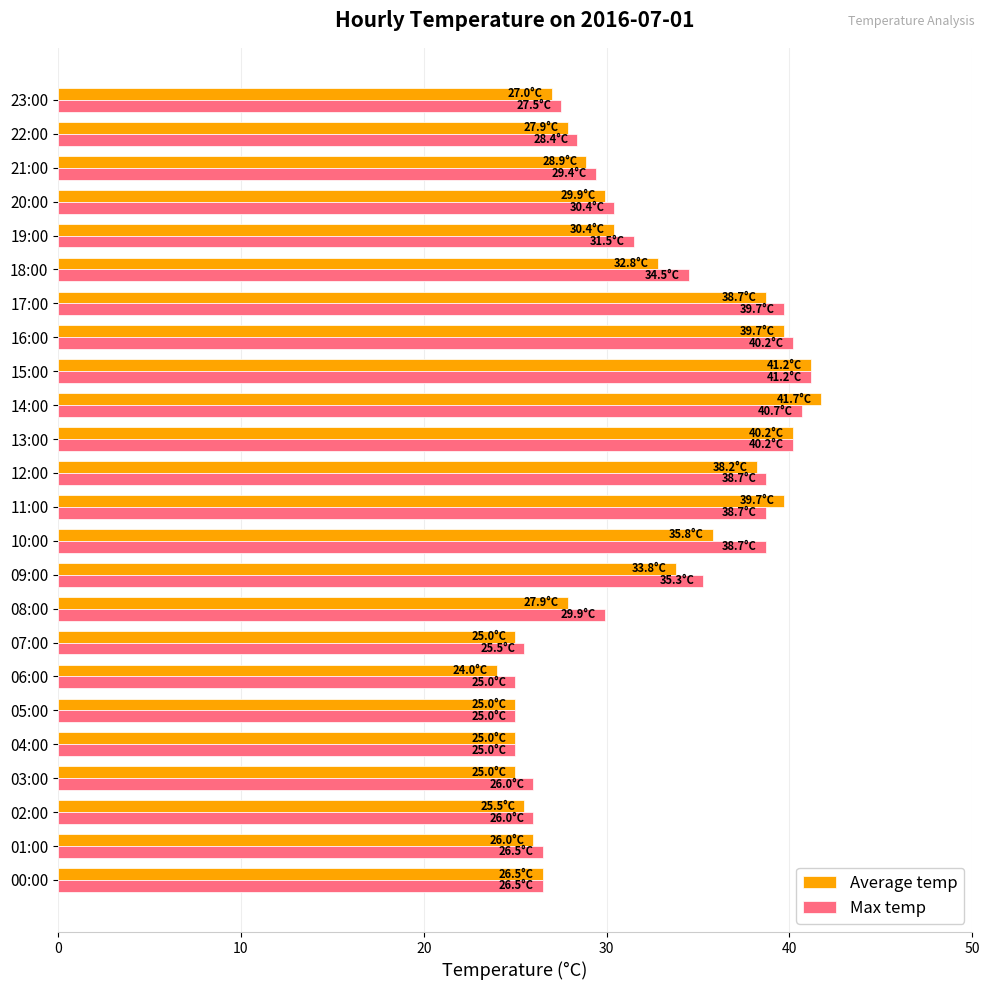

What is the approximate value of Average temp at 10:00?

35.8